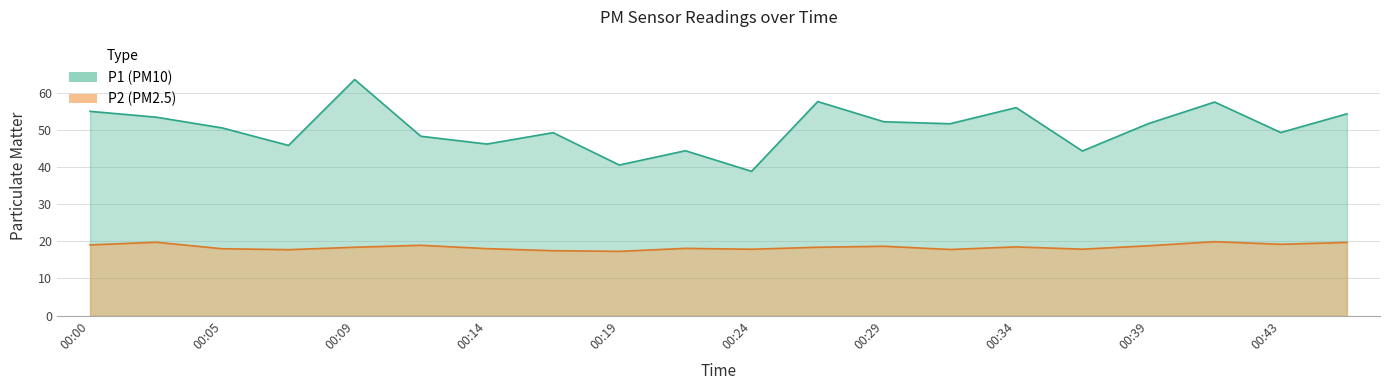

What is the difference between the P2 values at 00:00 and 00:24?

1.2